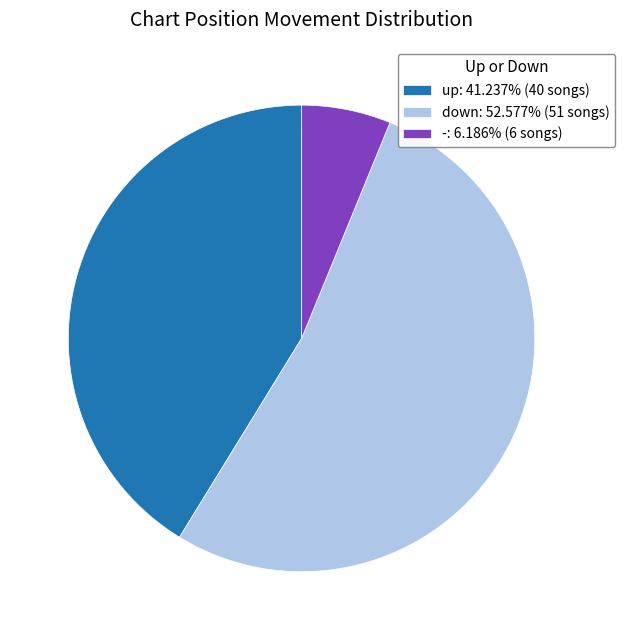

Between - and up, which is larger?

up